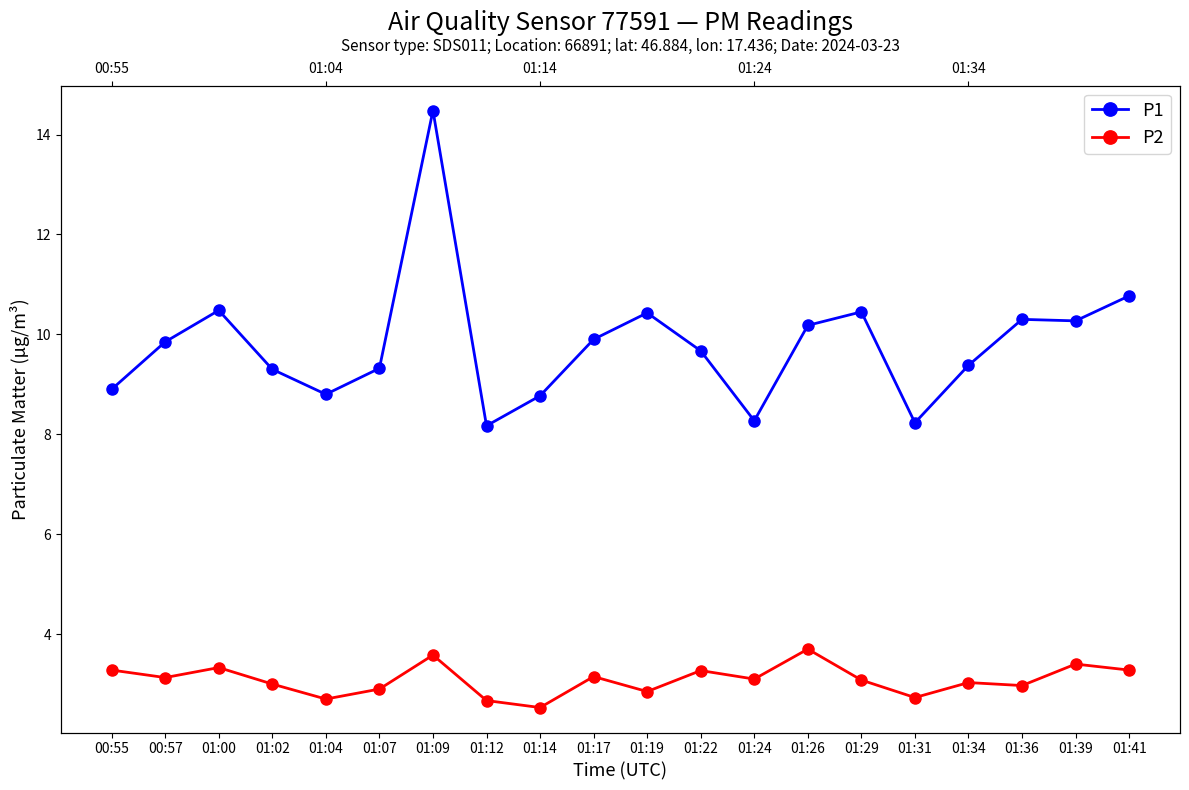

List the labels in order of P2 value, smallest first.

01:14, 01:12, 01:04, 01:31, 01:19, 01:07, 01:36, 01:02, 01:34, 01:29, 01:24, 00:57, 01:17, 01:22, 00:55, 01:41, 01:00, 01:39, 01:09, 01:26